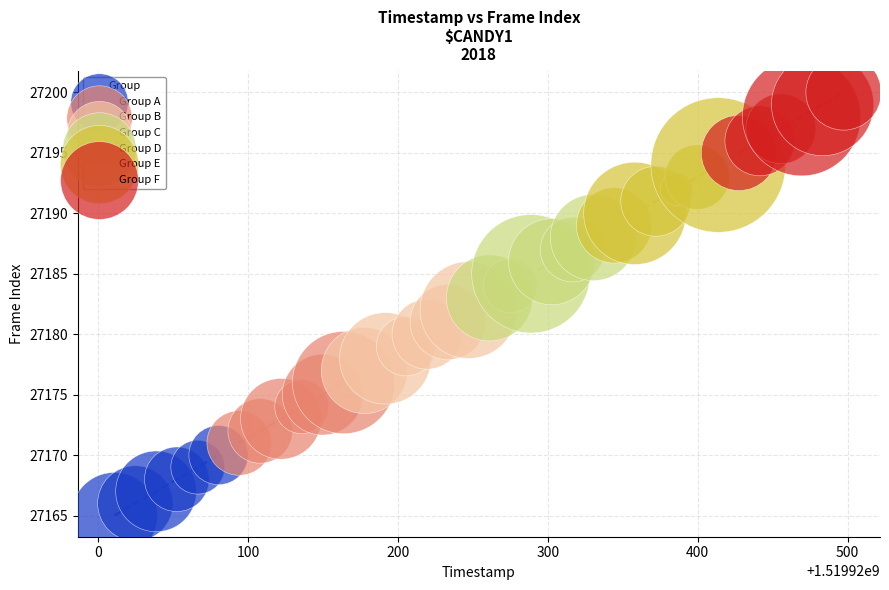

Which series contains the lowest Y value?

Group A